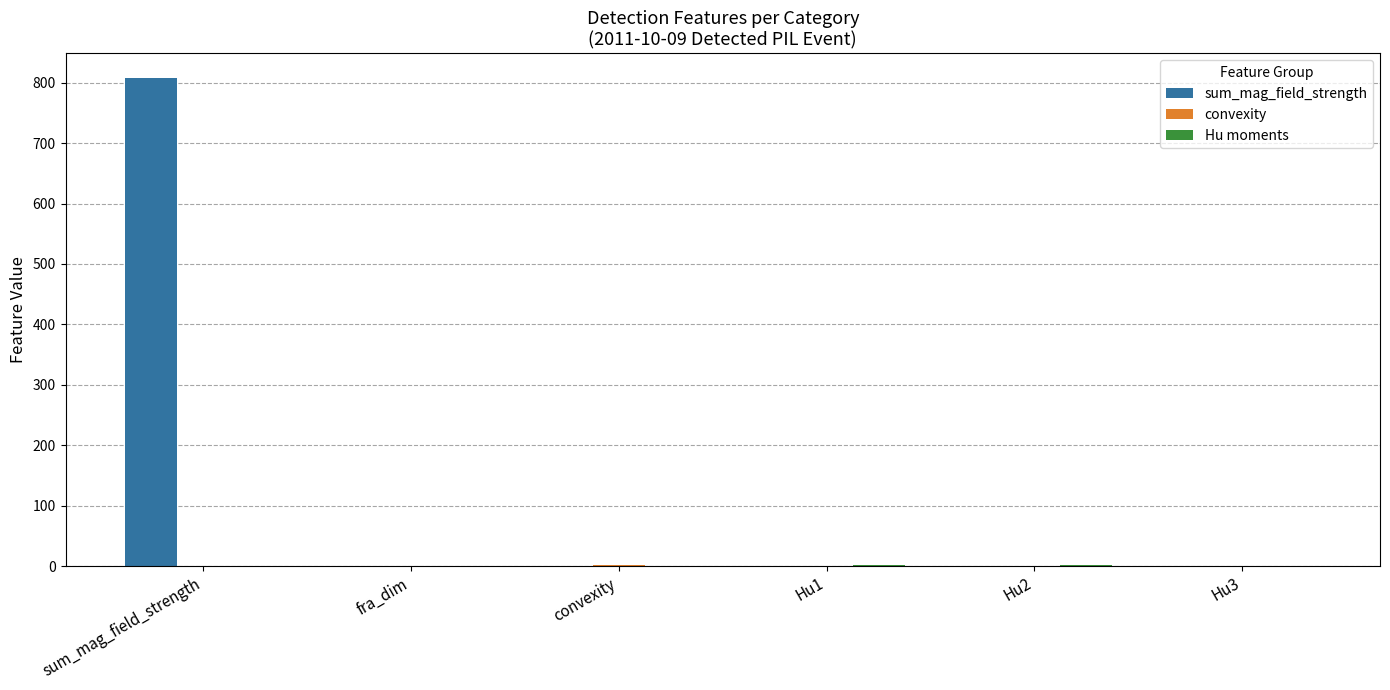

What is the sum of all sum_mag_field_strength values?

808.5